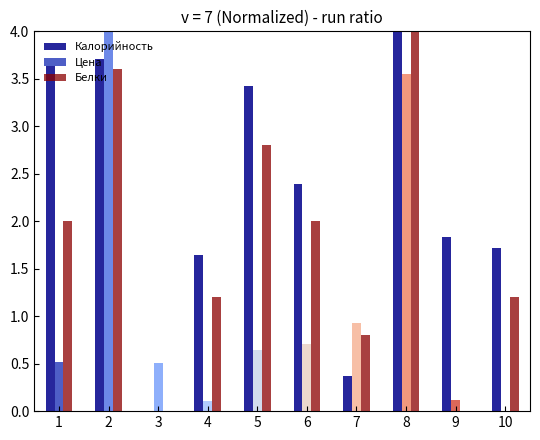

What is the maximum value for Калорийность?

4.0